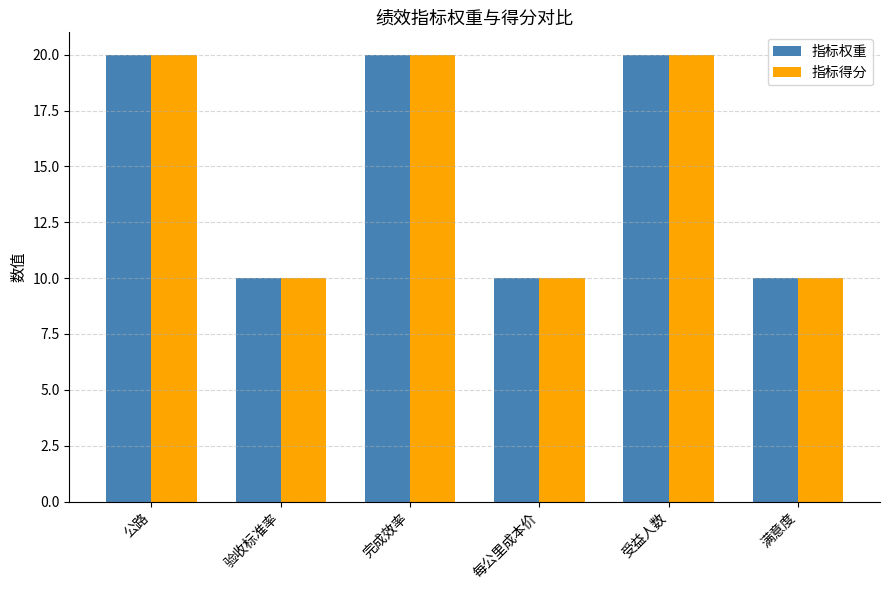

Reading right to left, extract all data points from this chart.

指标权重: 满意度=10	受益人数=20	每公里成本价=10	完成效率=20	验收标准率=10	公路=20
指标得分: 满意度=10	受益人数=20	每公里成本价=10	完成效率=20	验收标准率=10	公路=20